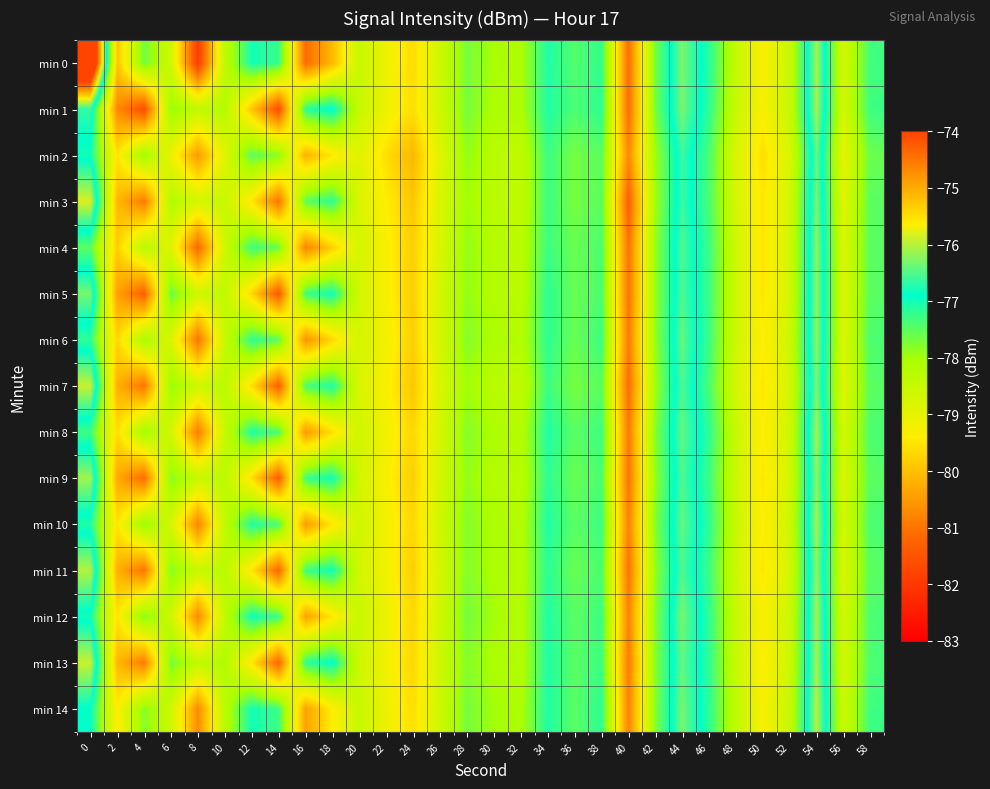

Which series has the largest total across all categories?

min 0